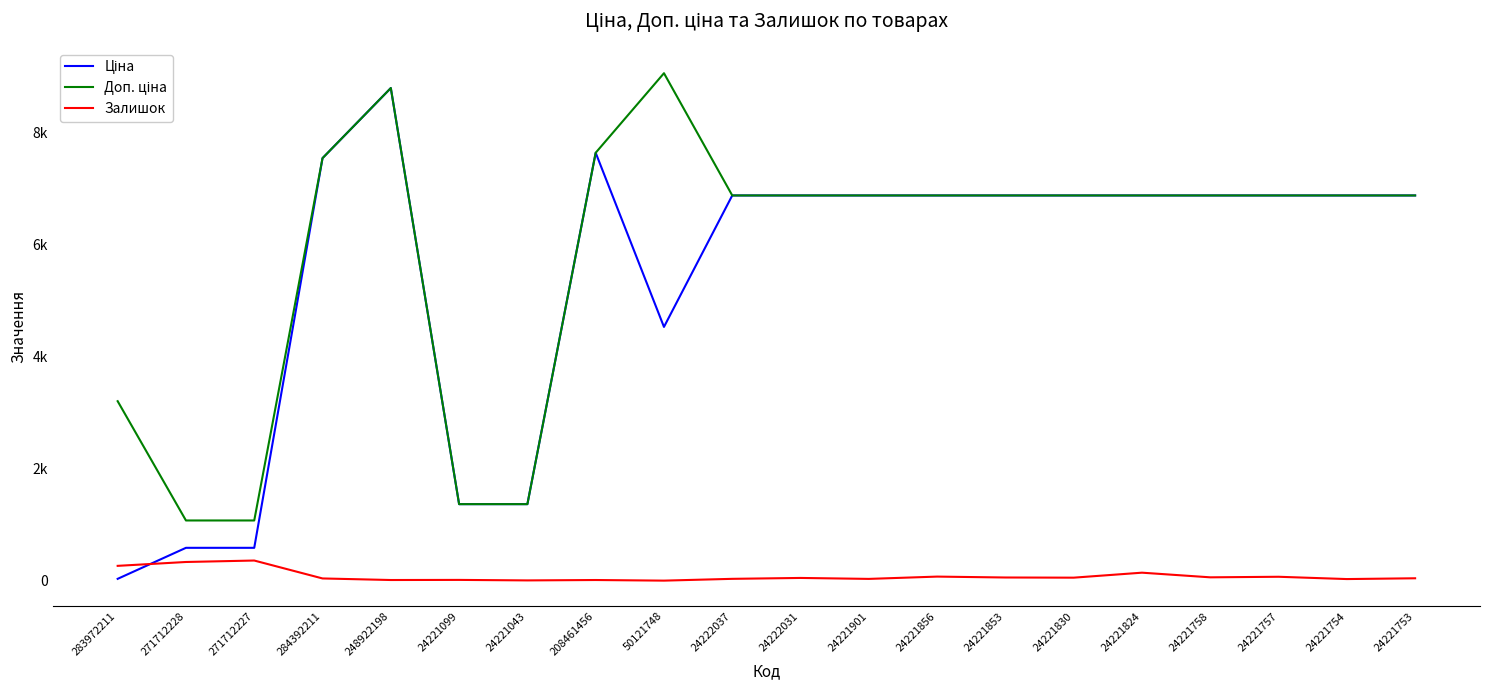

Which series has the largest total across all categories?

Доп. ціна